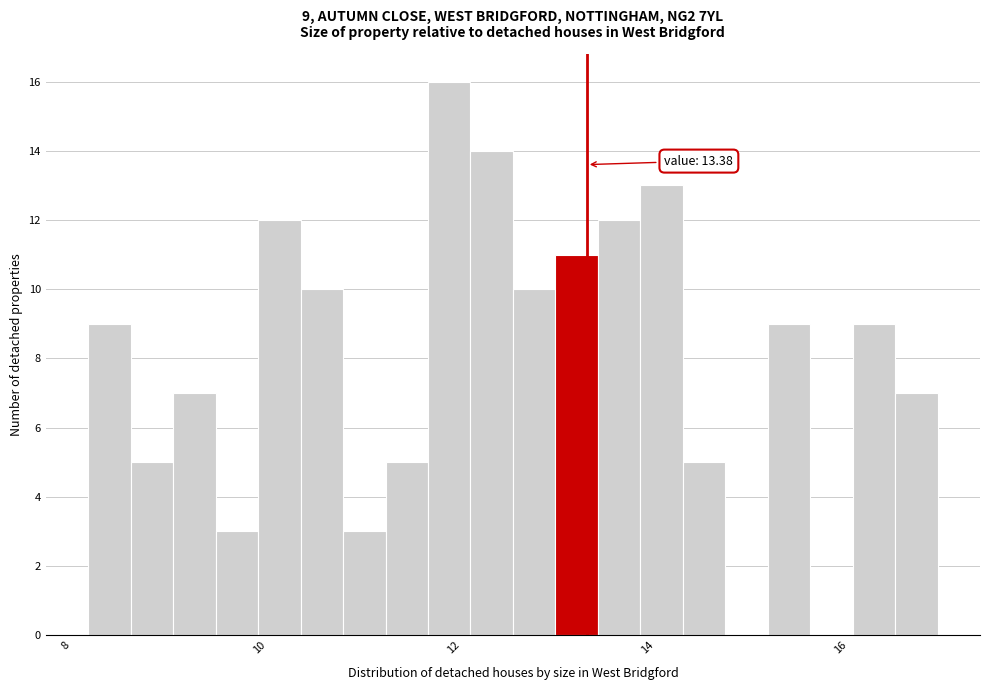

Around what value on the x-axis is the tallest bar? Give the approximate position of its centre, as read against the axis.

12.0